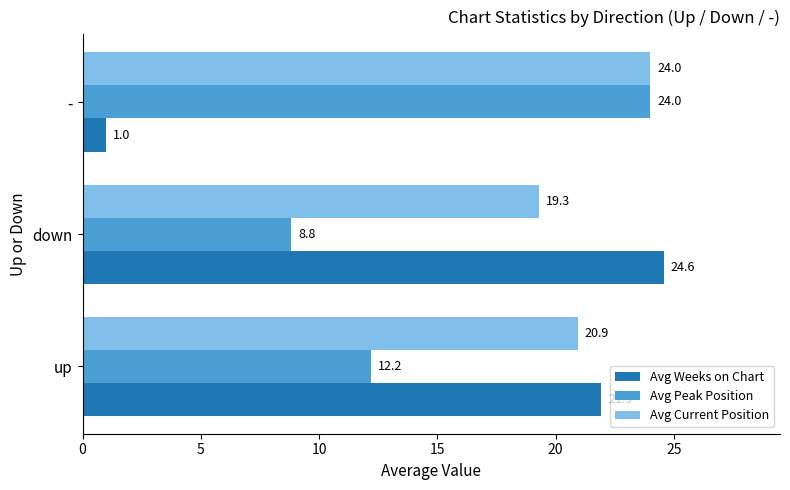

What is the sum of all Avg Peak Position values?

45.0